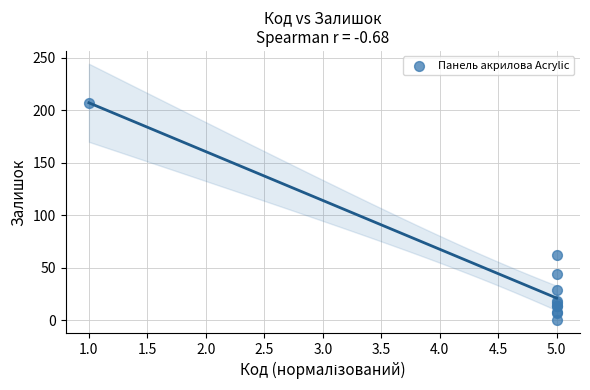

What Y value in the scatter plot is closest to 103?

62